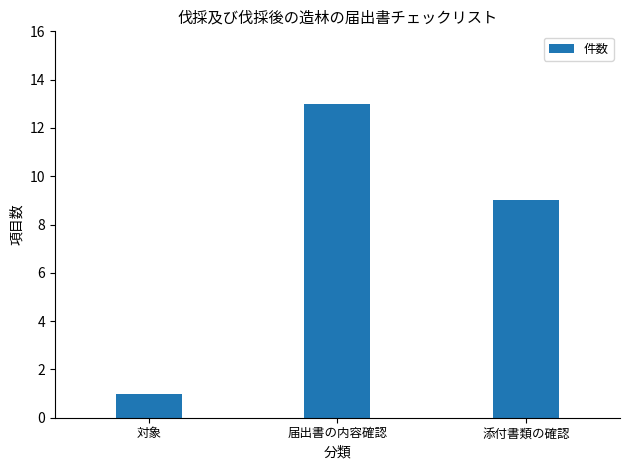

Is it true that the value at 対象 is 0?

False